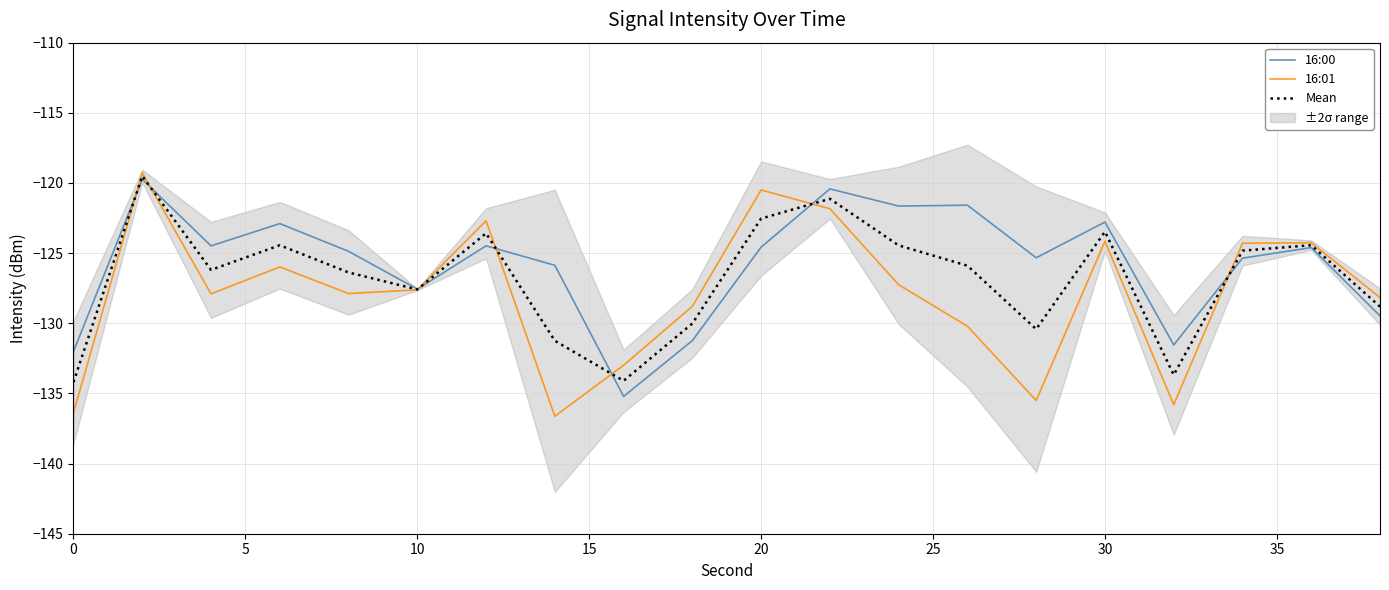

What is the sum of all Mean values?

-2536.9